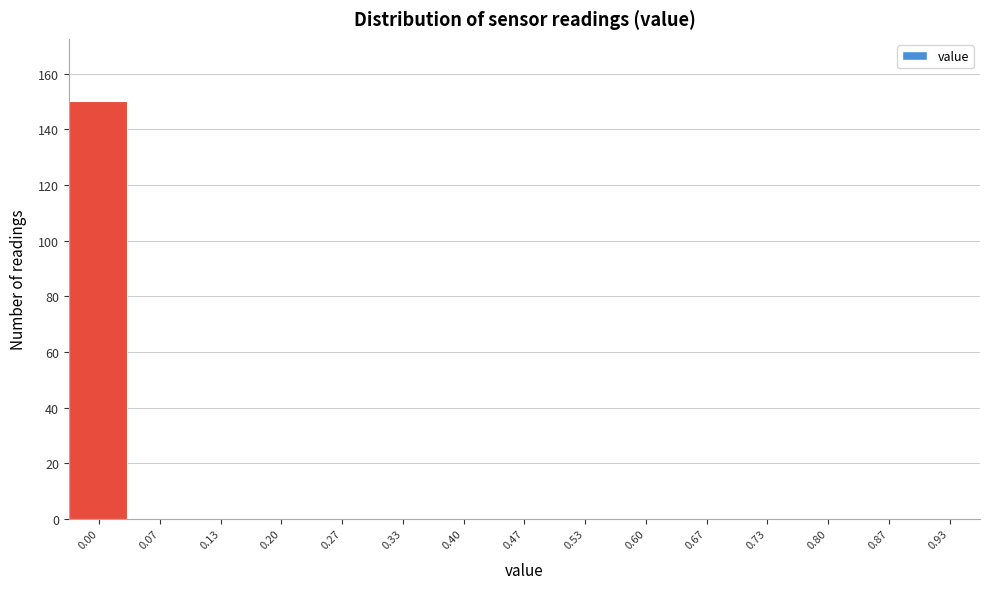

Reading left to right, extract all data points from this chart.

0.00=150	0.07=0	0.13=0	0.20=0	0.27=0	0.33=0	0.40=0	0.47=0	0.53=0	0.60=0	0.67=0	0.73=0	0.80=0	0.87=0	0.93=0